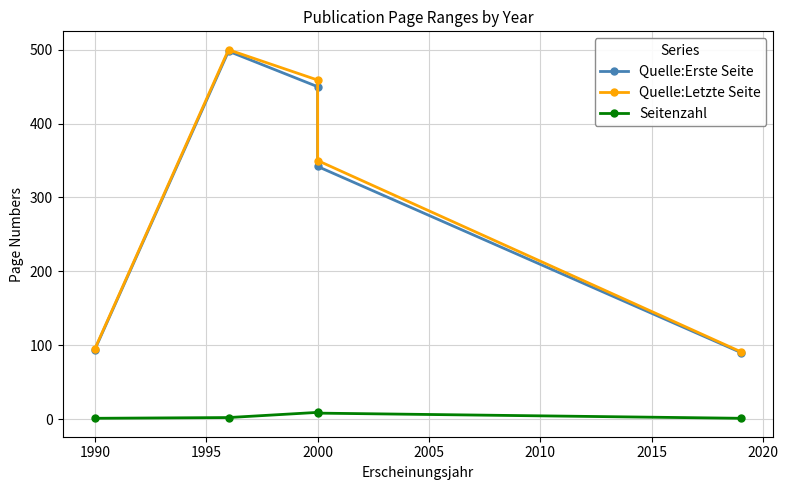

Reading right to left, list all the values displayed in this chart.

Quelle:Erste Seite: 90	342	450	498	94
Quelle:Letzte Seite: 91	350	459	500	95
Seitenzahl: 1	8	9	2	1